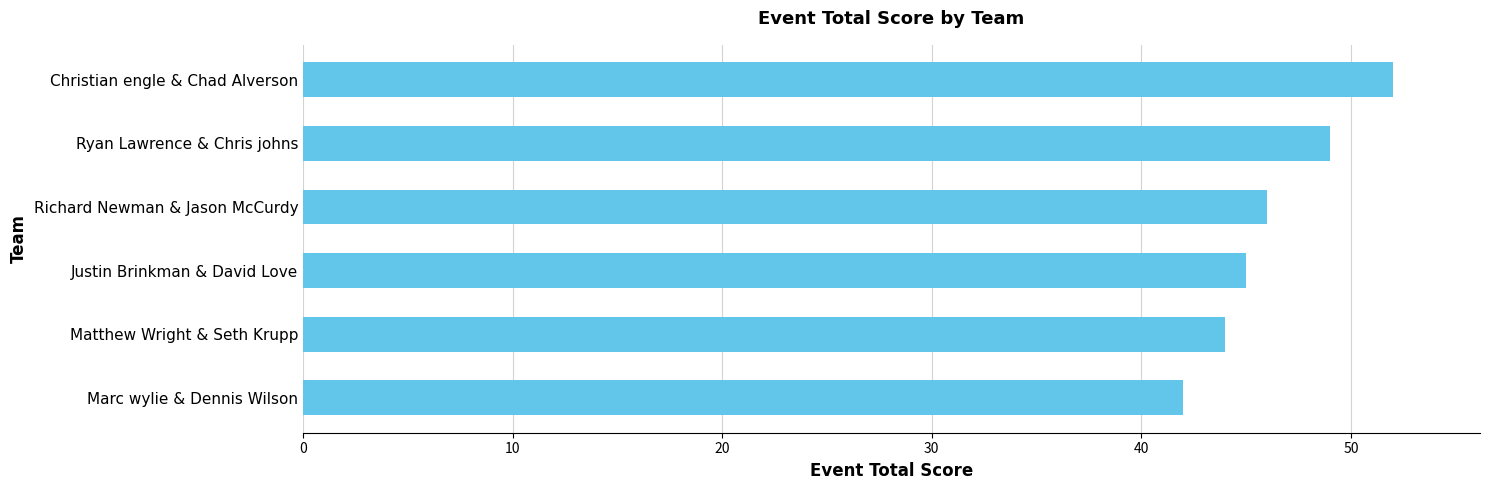

Which category has the highest value across all series?

Christian engle & Chad Alverson